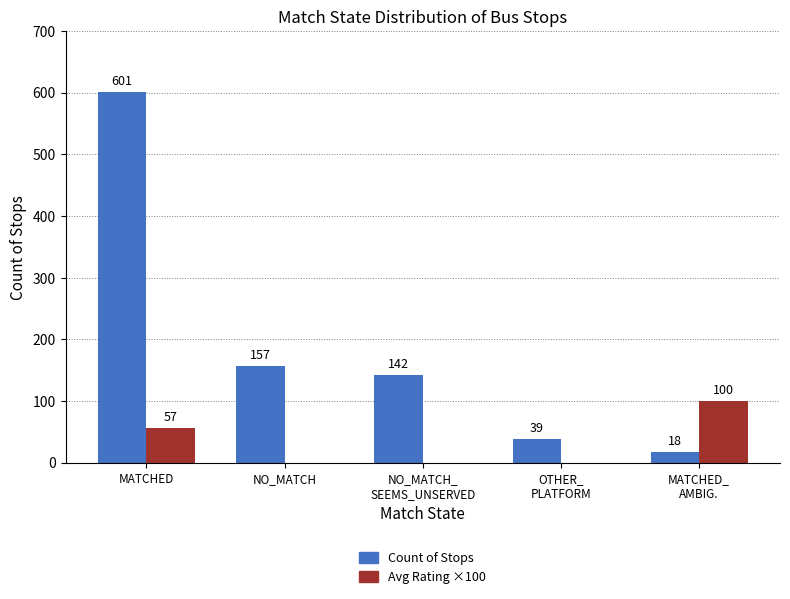

At which category is the sum across all series the highest?

MATCHED